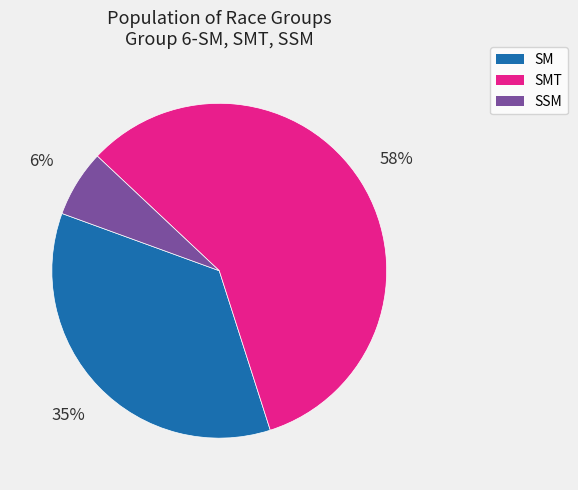

Is there a majority slice in this chart?

Yes